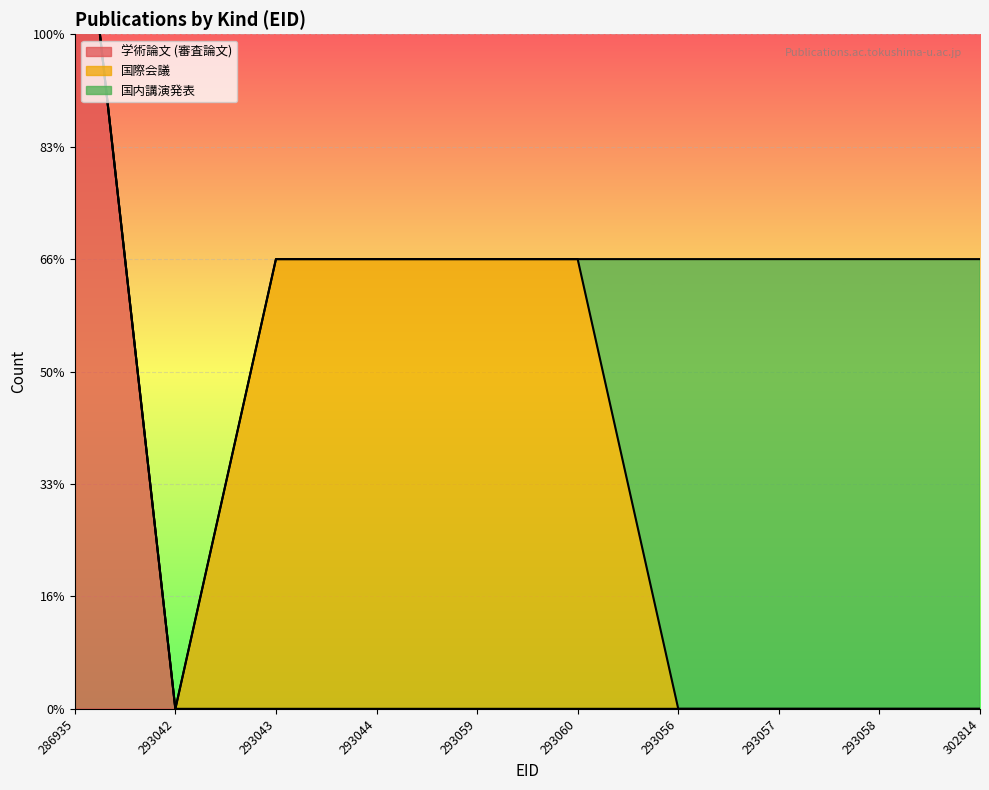

True or false: 学術論文 (審査論文) and 国内講演発表 intersect in this chart.

False